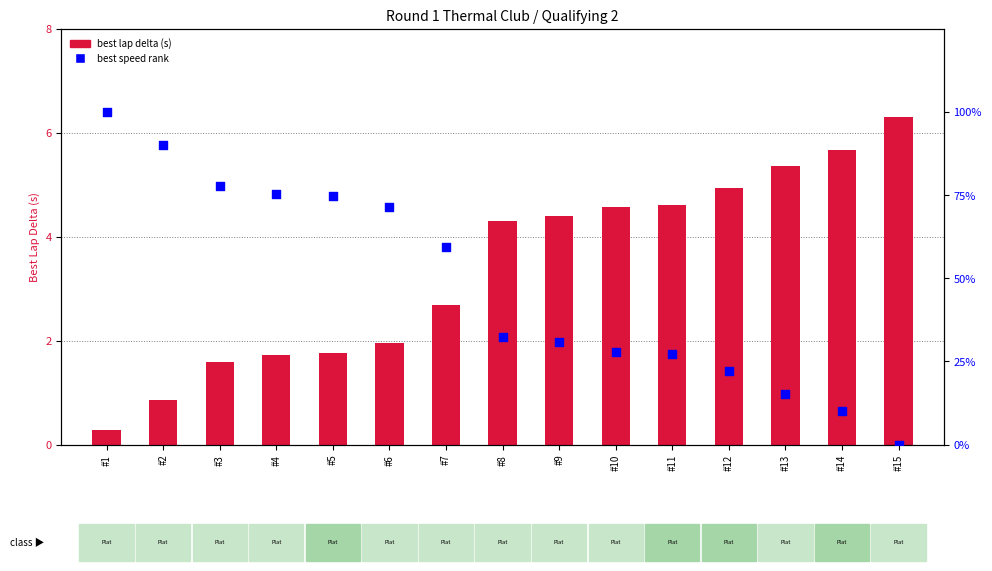

What are all the series names shown in the legend?

best lap delta (s), best speed rank